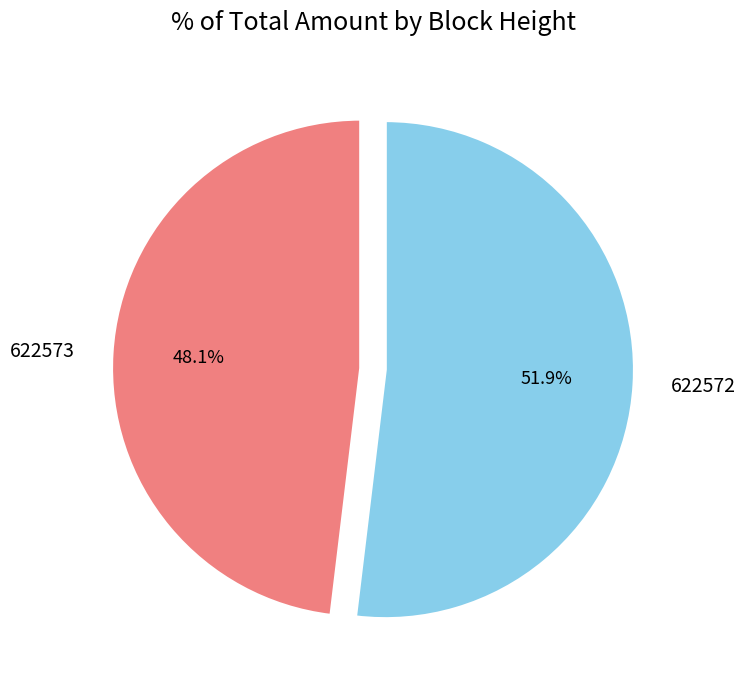

Which category has the smallest portion of the pie?

622573